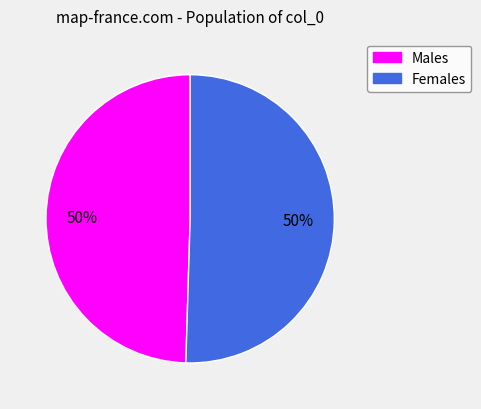

To the nearest percent, what is the average slice percentage?

50%